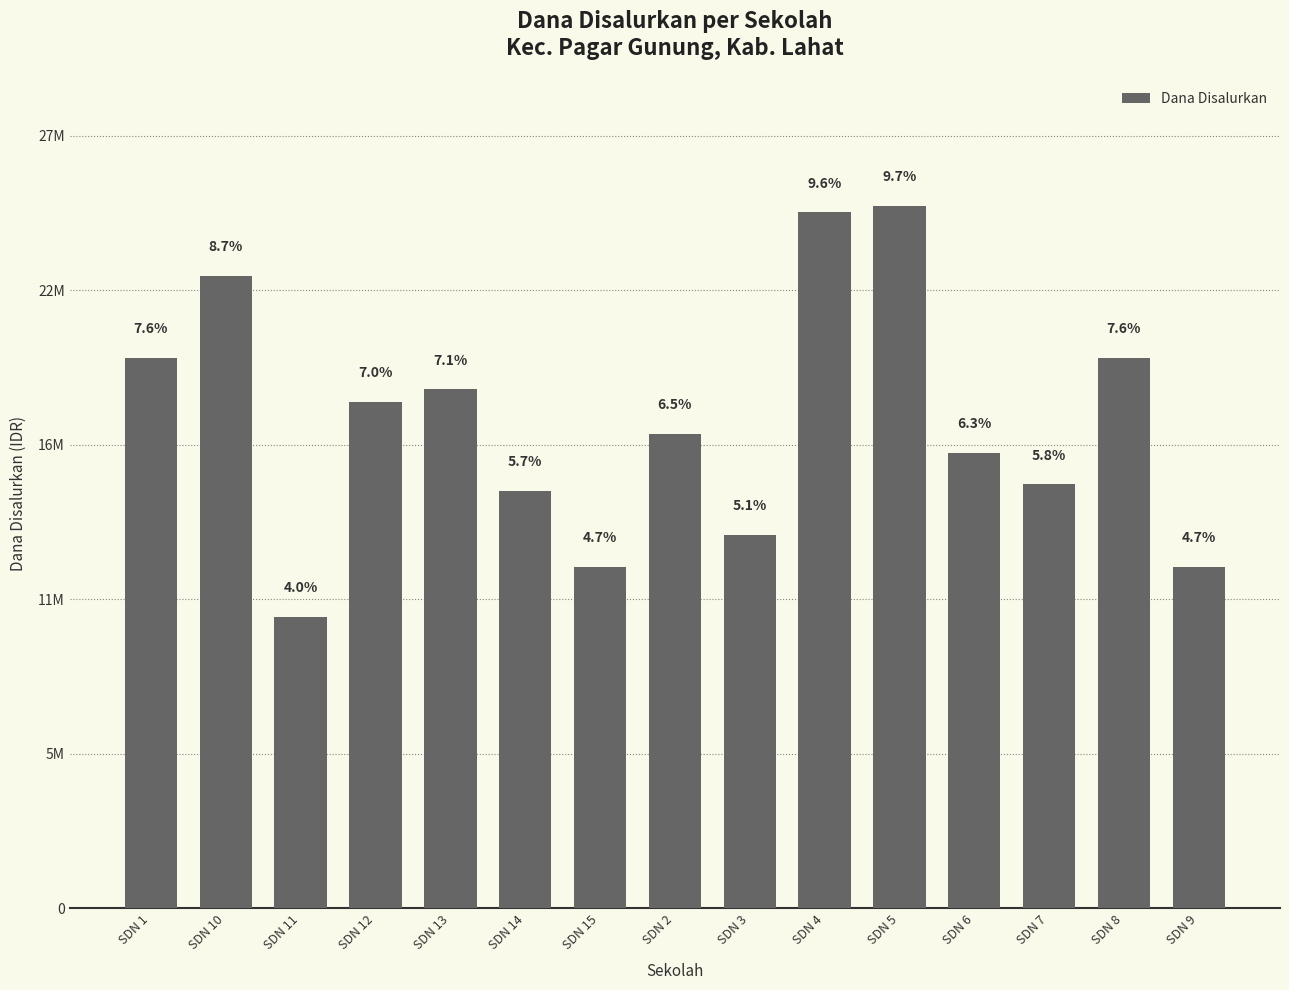

Are the bars horizontal?

No